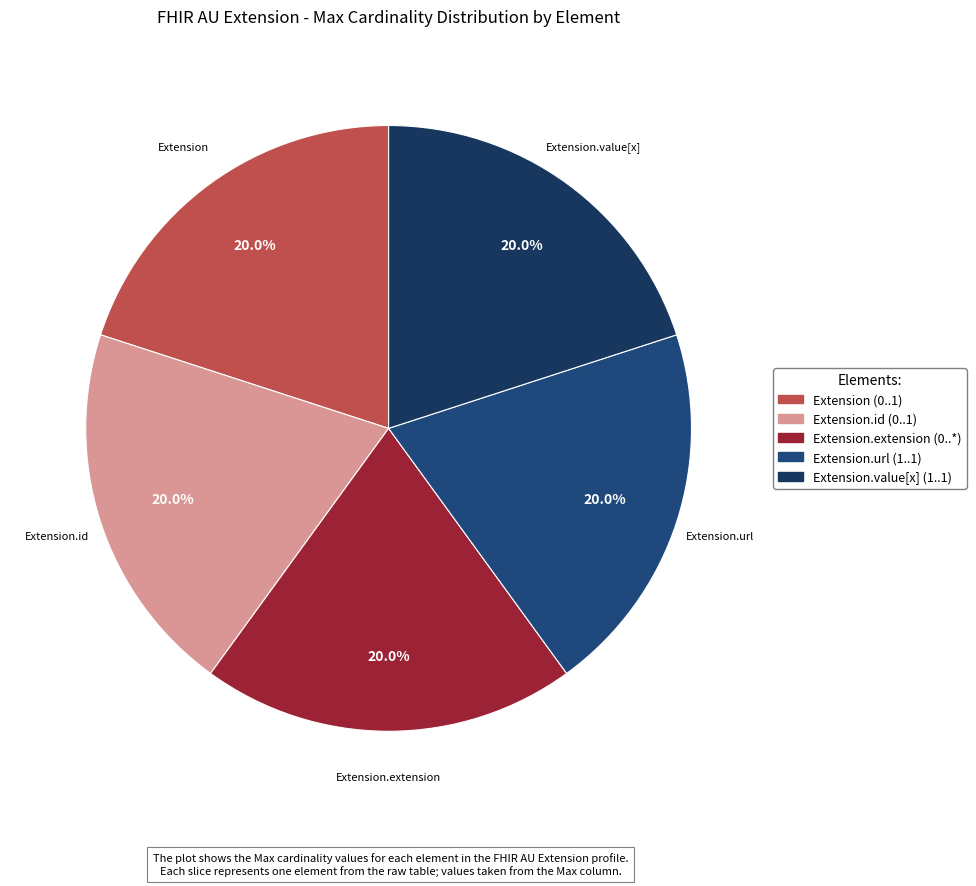

How many slices are in this pie chart?

5